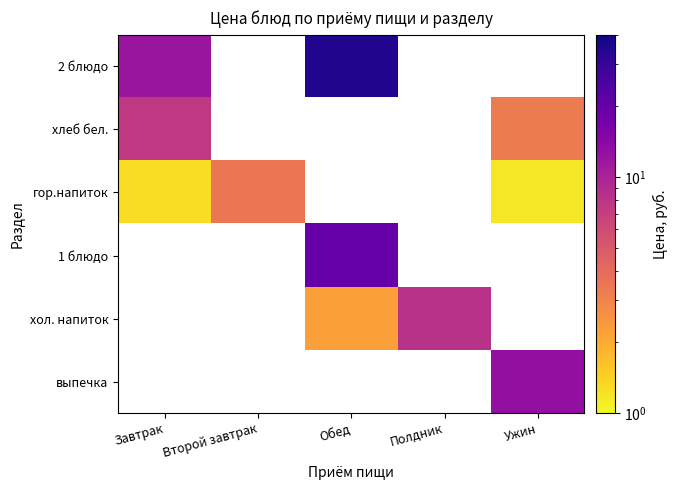

The хол. напиток series shows 3.7 at Обед. True or false?

False